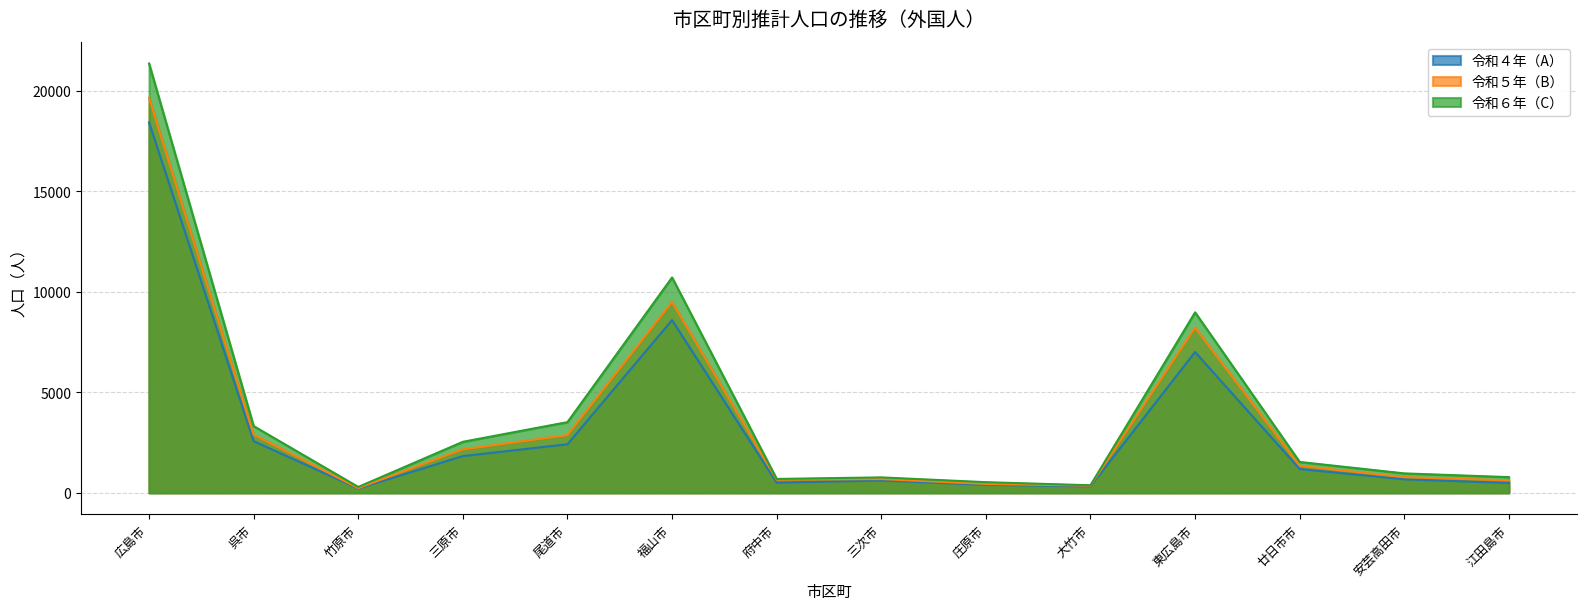

Rank the categories by 令和６年（C） value from highest to lowest.

広島市, 福山市, 東広島市, 尾道市, 呉市, 三原市, 廿日市市, 安芸高田市, 江田島市, 三次市, 府中市, 庄原市, 大竹市, 竹原市